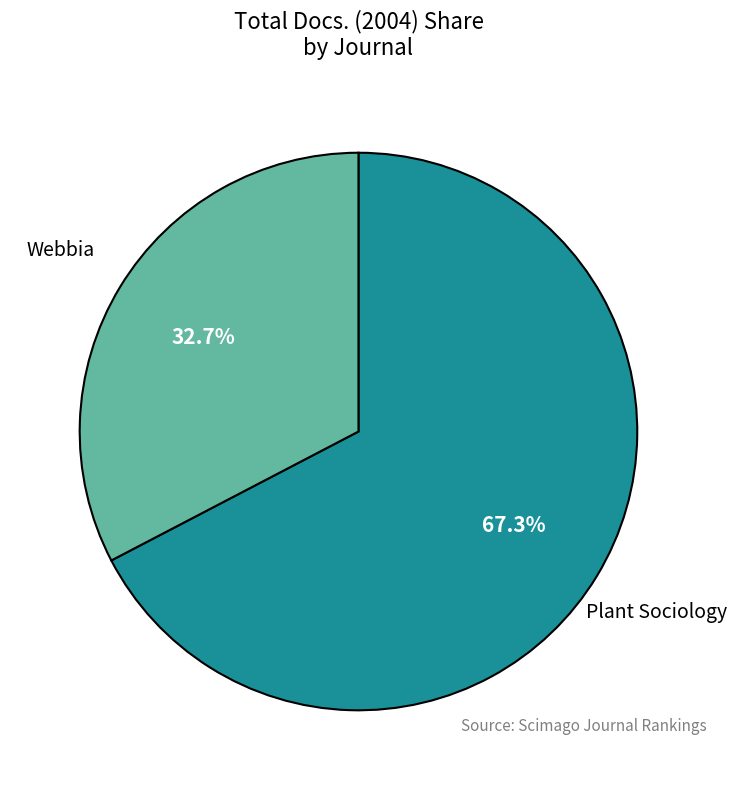

What percentage do Webbia and Plant Sociology together represent?

100.0%